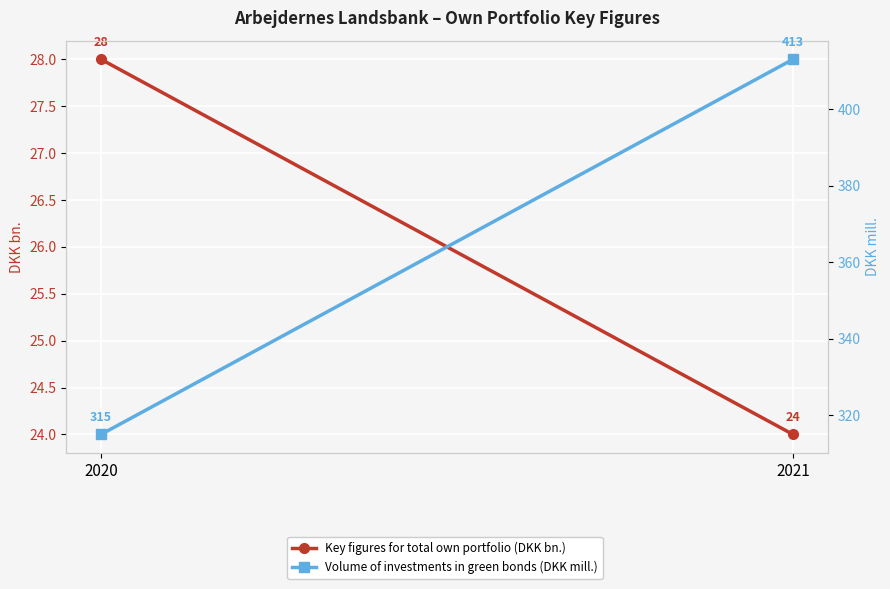

Reading left to right, what are all the values shown in this chart?

Key figures for total own portfolio (DKK bn.): 28	24
Volume of investments in green bonds (DKK mill.): 315	413